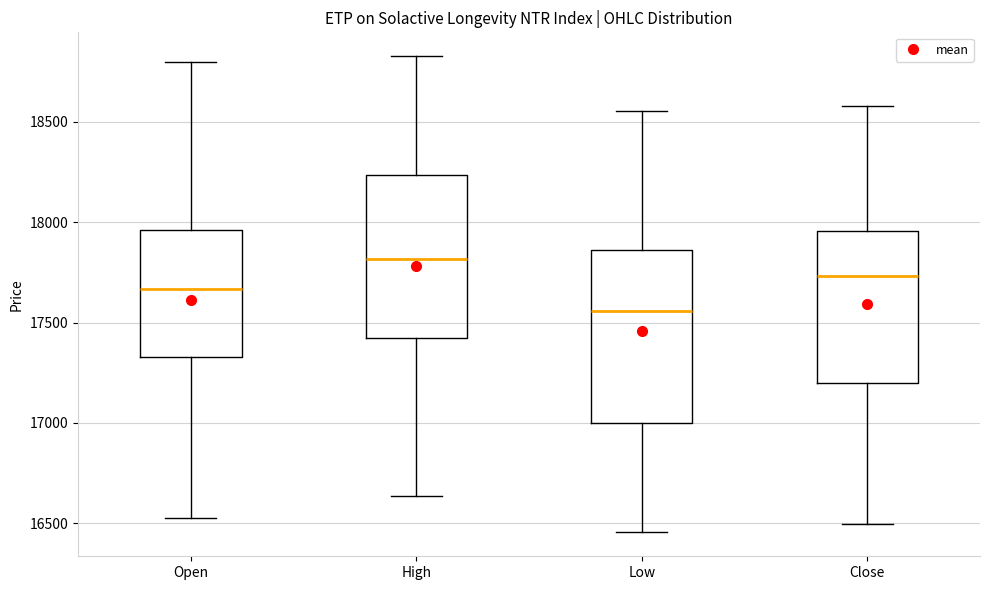

Reading left to right, transcribe this box plot: for each box, give where its median line is, the range the box spans, and where its two whiskers end, as read against the y-axis. The values are not printed on the chart, so give them approximately, as read against the axis.

Open: median 17650, box 17350 to 17950, whiskers 16500 to 18800
High: median 17800, box 17400 to 18250, whiskers 16650 to 18850
Low: median 17550, box 17000 to 17850, whiskers 16450 to 18550
Close: median 17750, box 17200 to 17950, whiskers 16500 to 18600